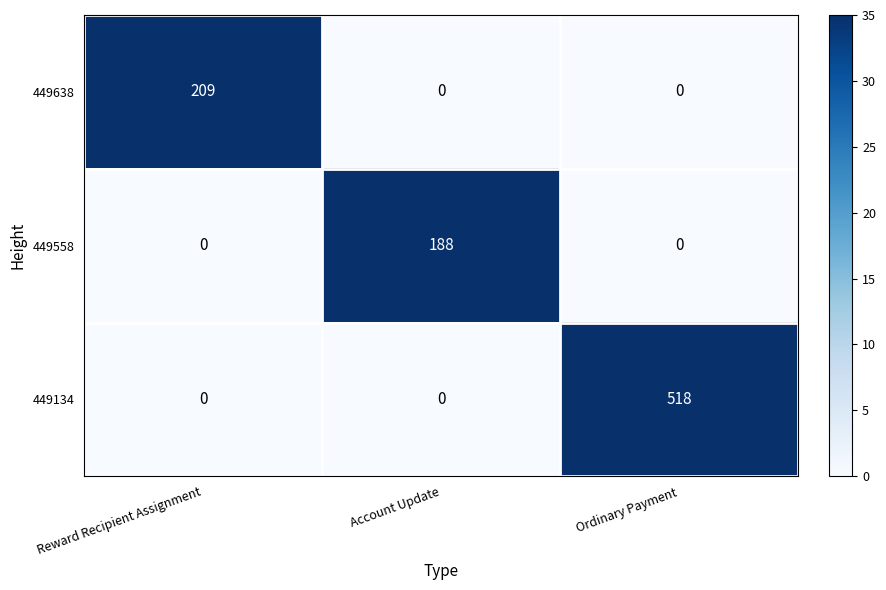

What is the difference between the highest and lowest values at Account Update?

188